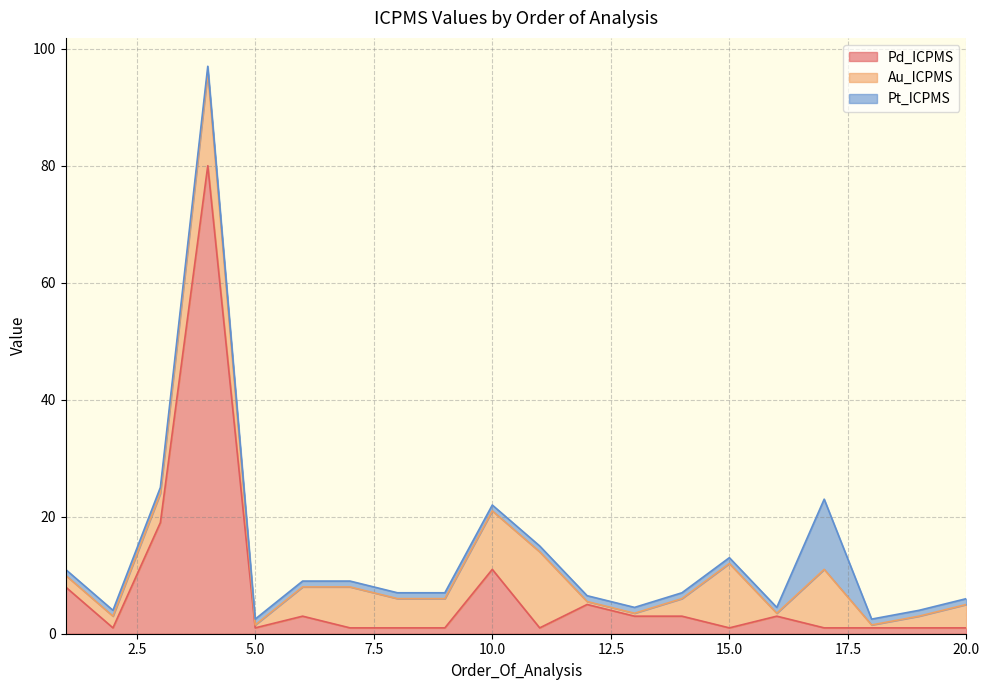

Is it true that Pt_ICPMS equals 1.0 at 4?

True